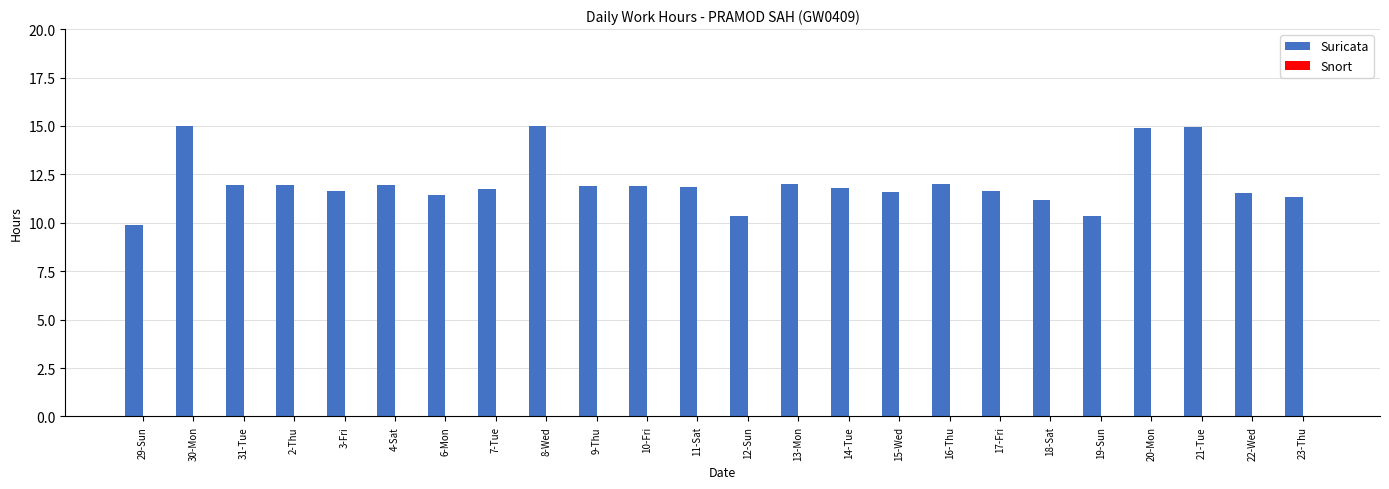

Between 14-Tue and 29-Sun, which is larger?

14-Tue